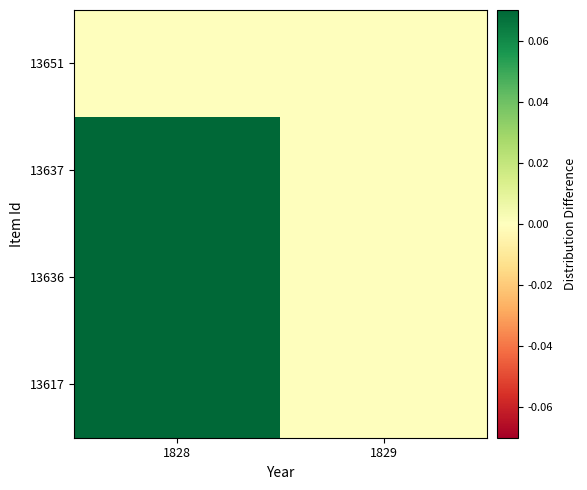

Reading left to right, list all the values displayed in this chart.

13651: 1828=0.0	1829=0.0
13637: 1828=0.7	1829=0.0
13636: 1828=0.7	1829=0.0
13617: 1828=0.7	1829=0.0